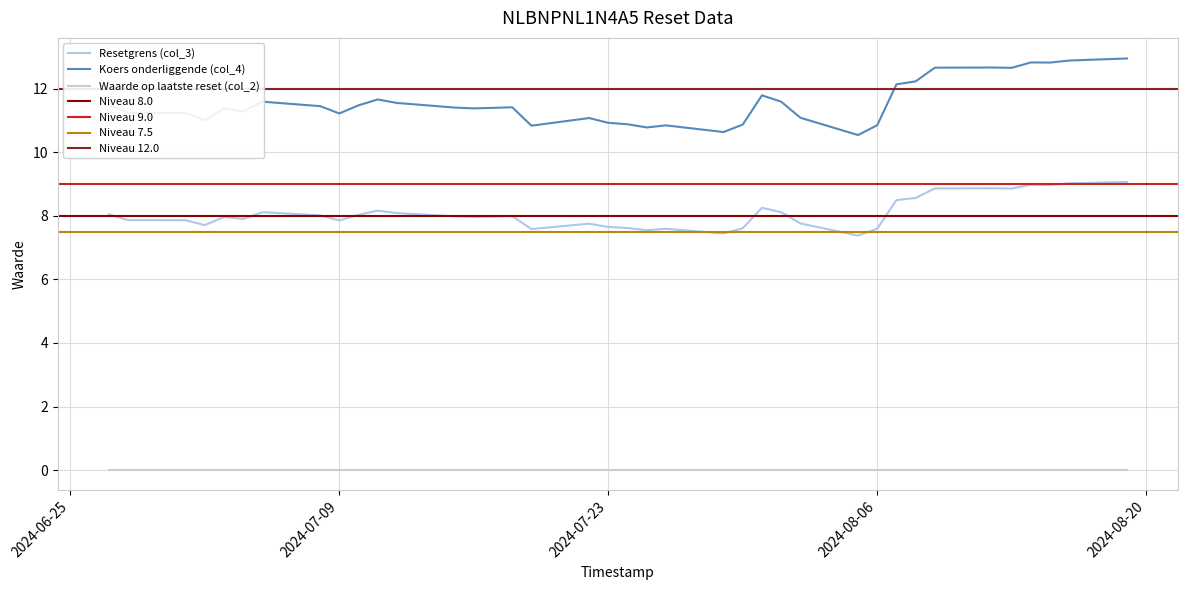

What is the difference between the Koers onderliggende (col_4) values at 2024-07-08 and 2024-07-17?

0.1